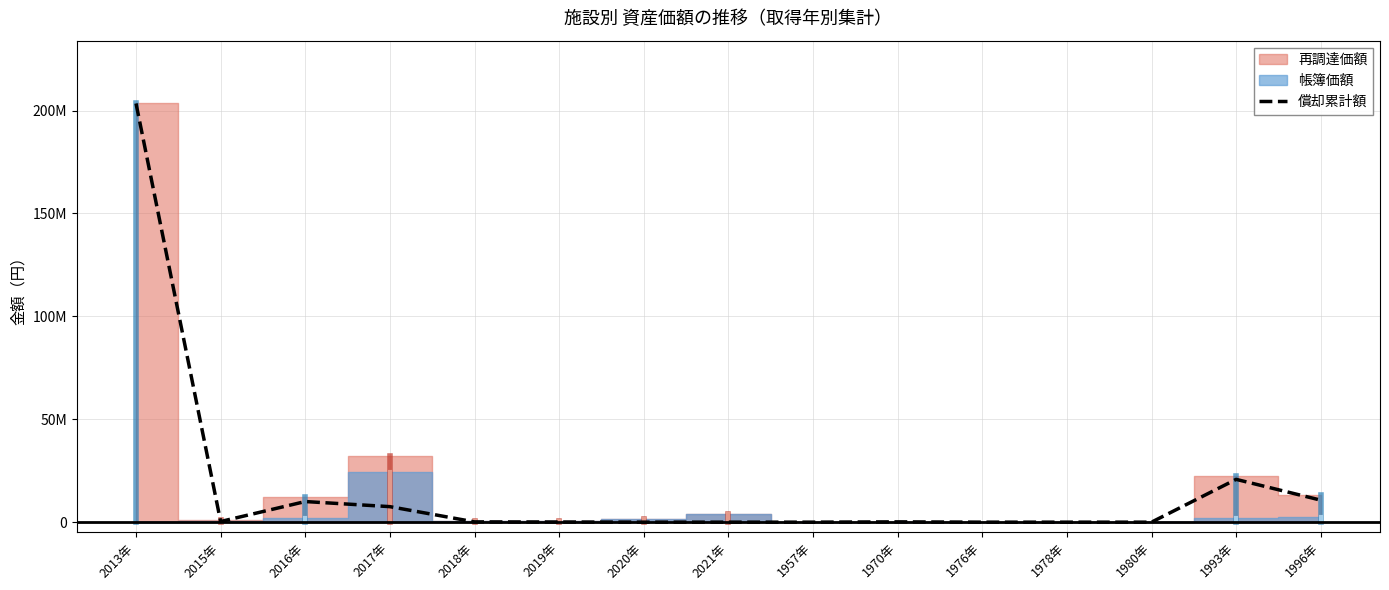

How many lines are shown in the chart?

1